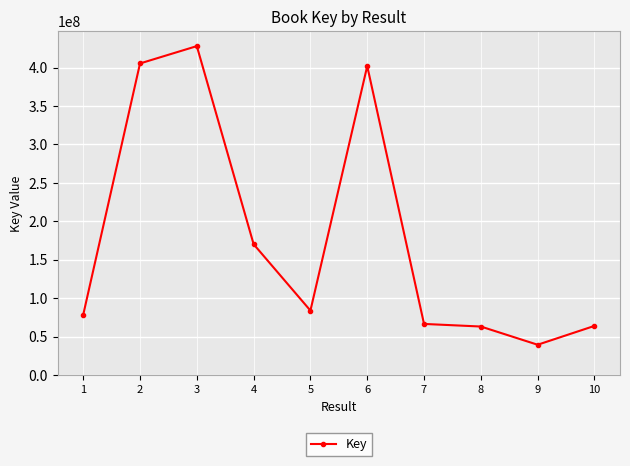

Does the chart display data point markers on the line(s)?

Yes